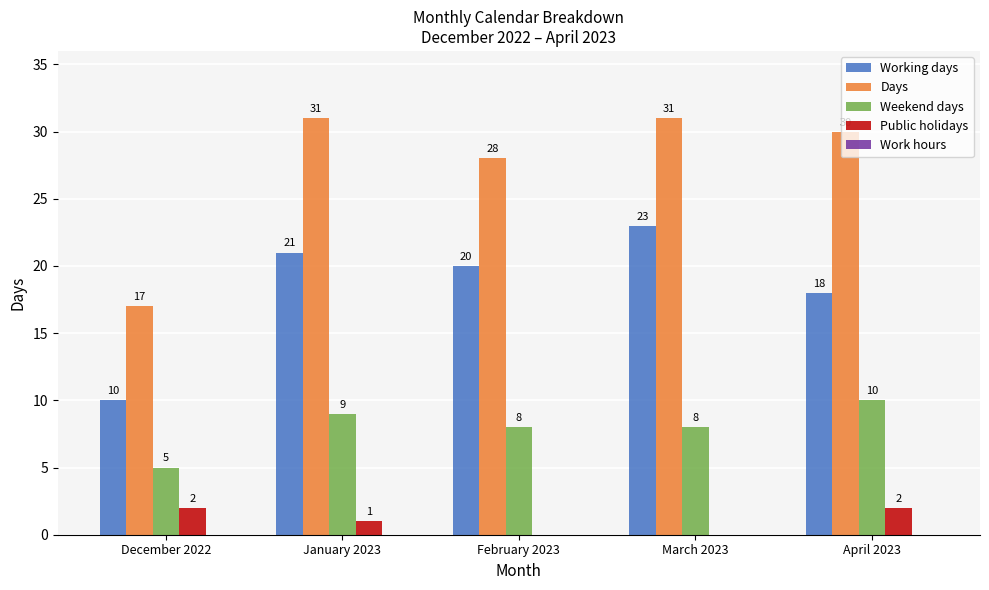

What is the greatest value displayed?

31